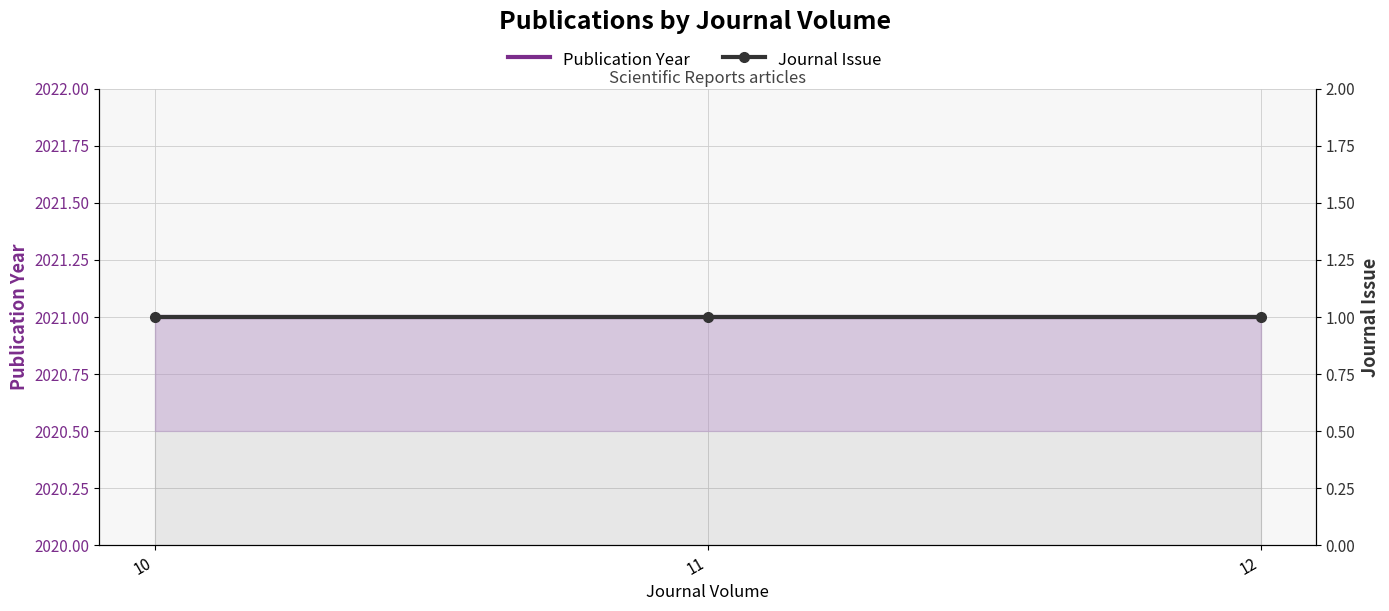

Is the value of Publication Year at 12 greater than the value of Journal Issue at 11?

Yes